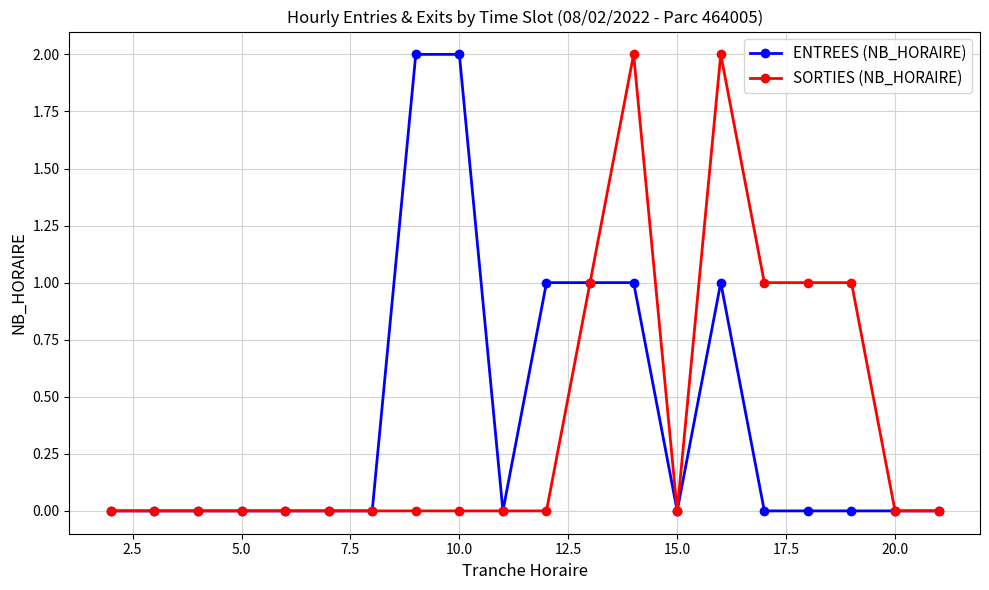

What is the value of the SORTIES (NB_HORAIRE) point at the 18th from the left?

1